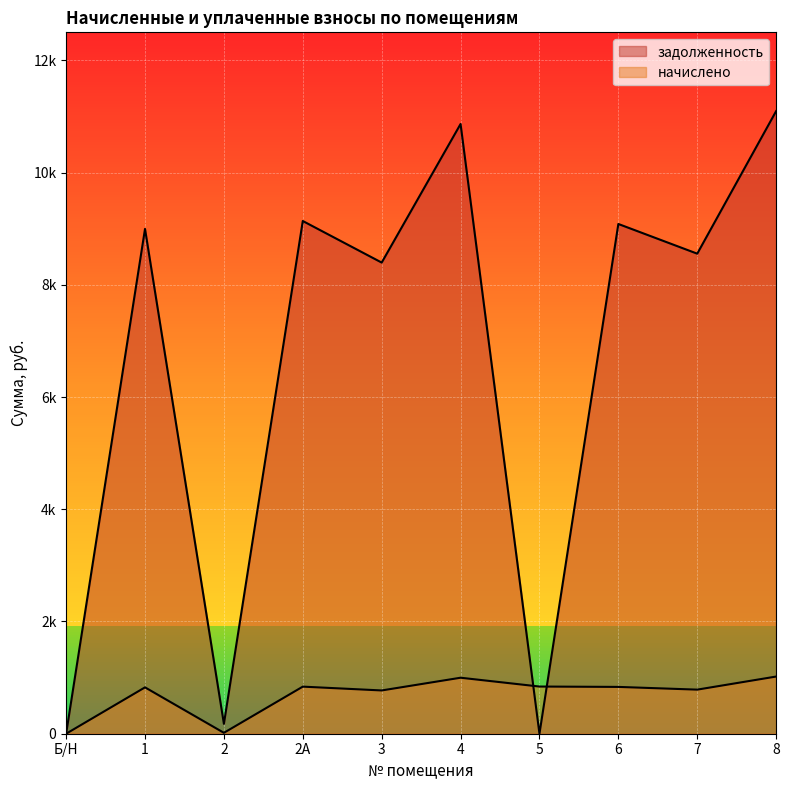

What position from the left is 8?

10